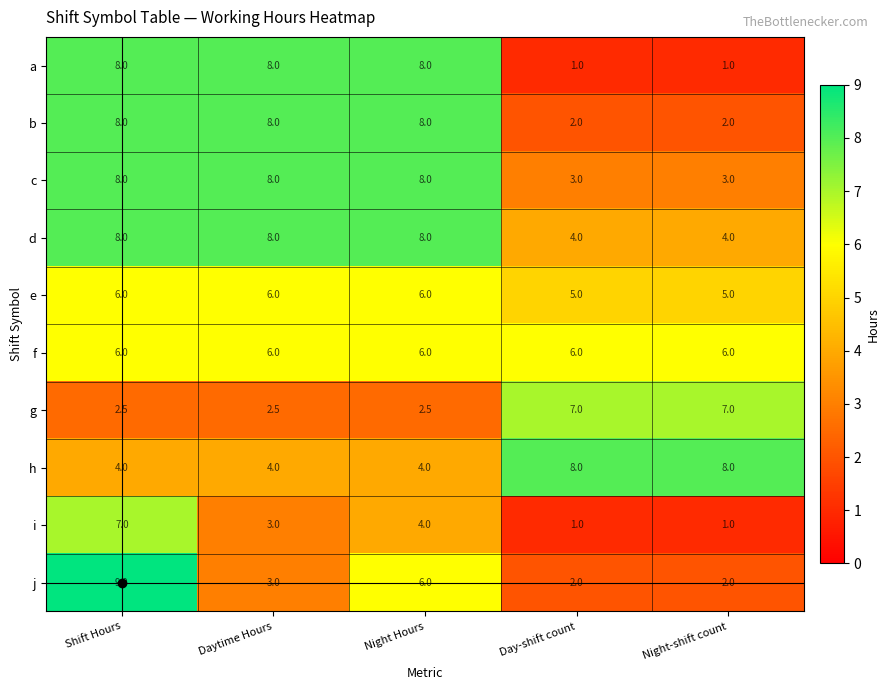

How many series are shown in this chart?

10